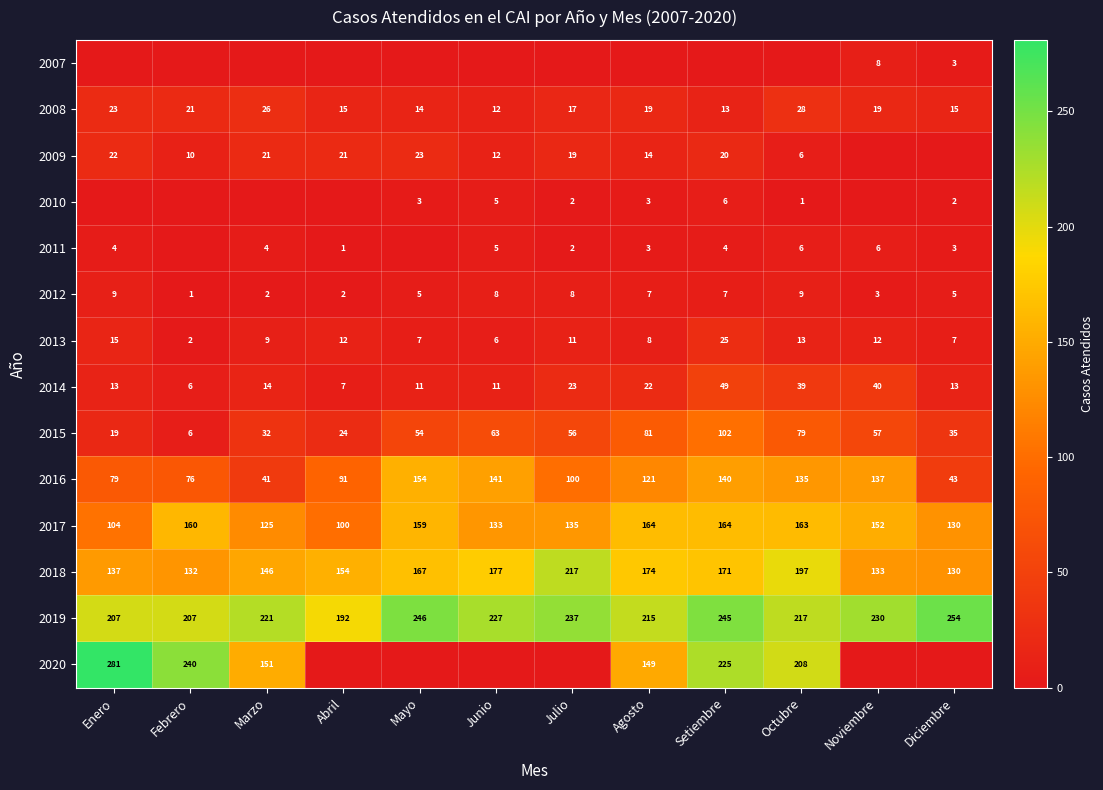

Between Junio and Febrero, which is larger?

Junio